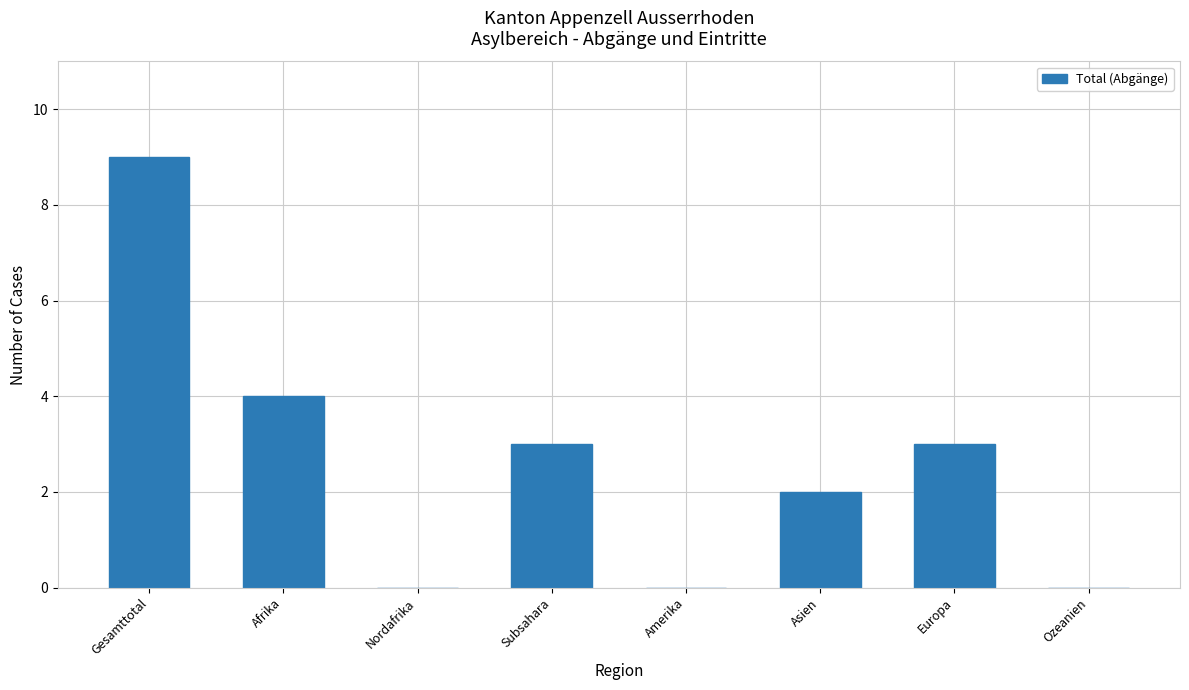

Where does the data first go above 3?

Gesamttotal